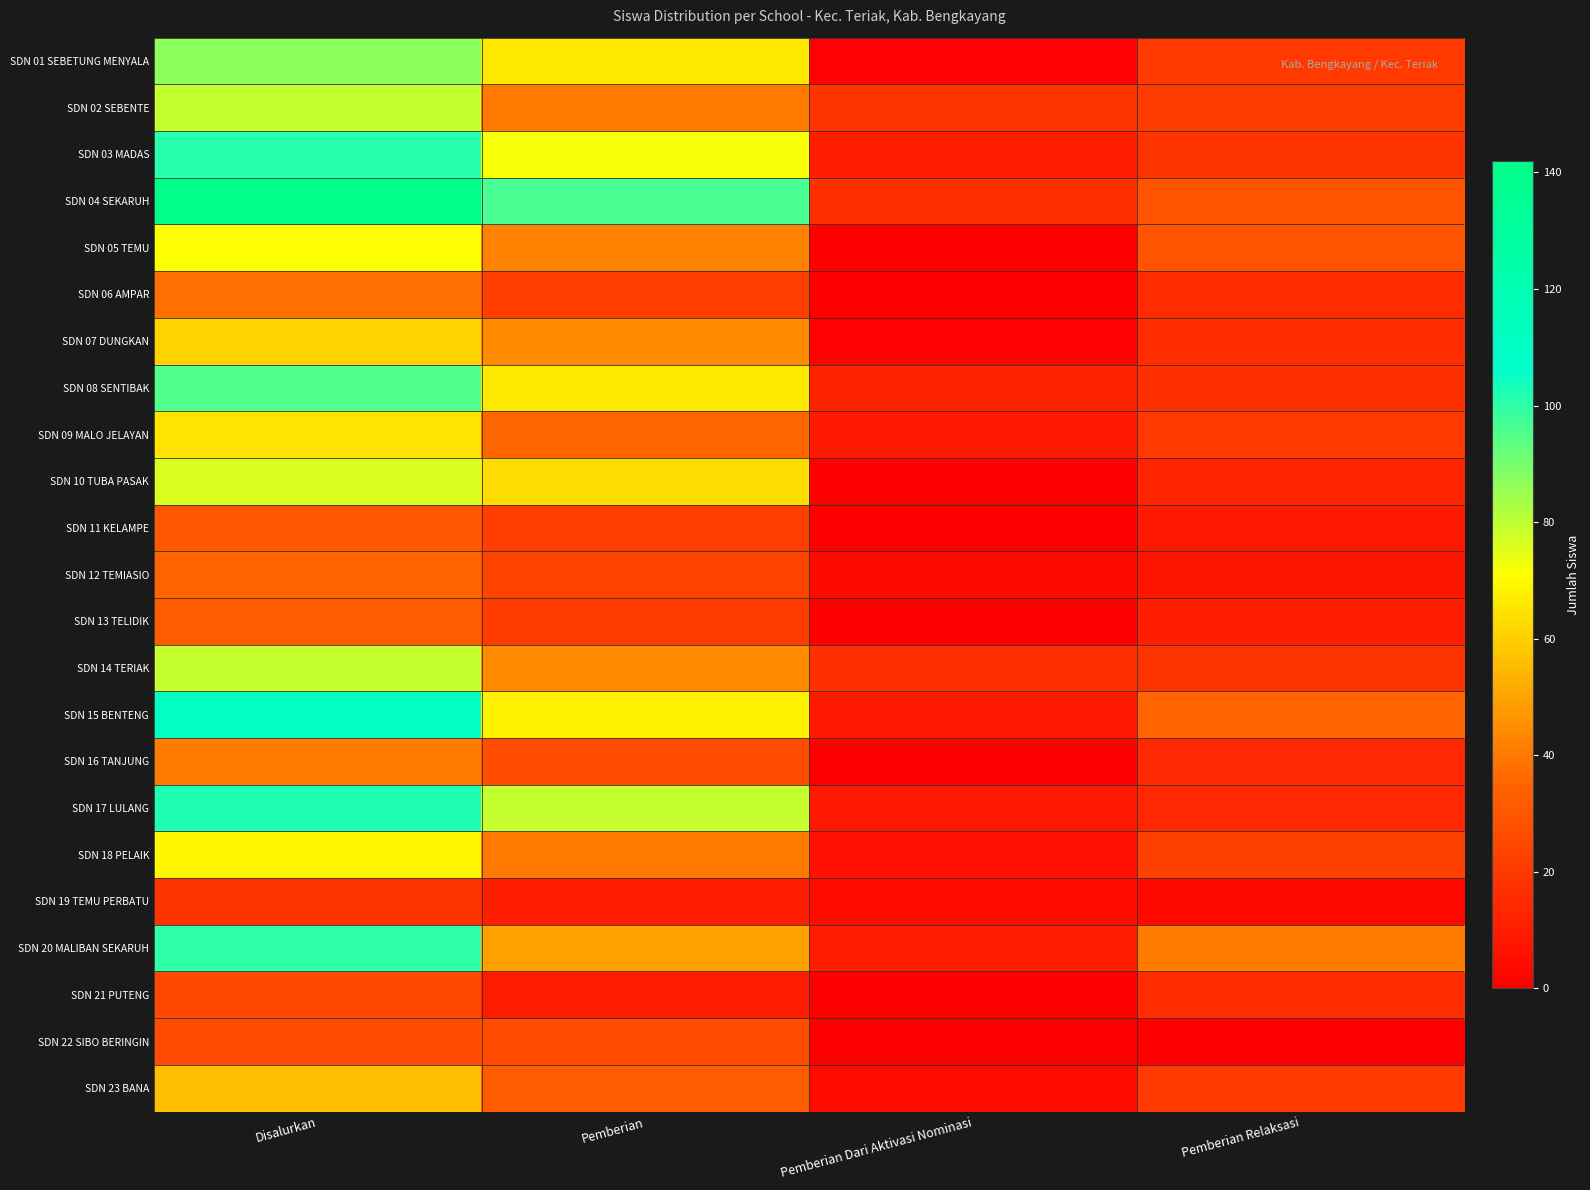

At how many categories does at least one series exceed 31?

3